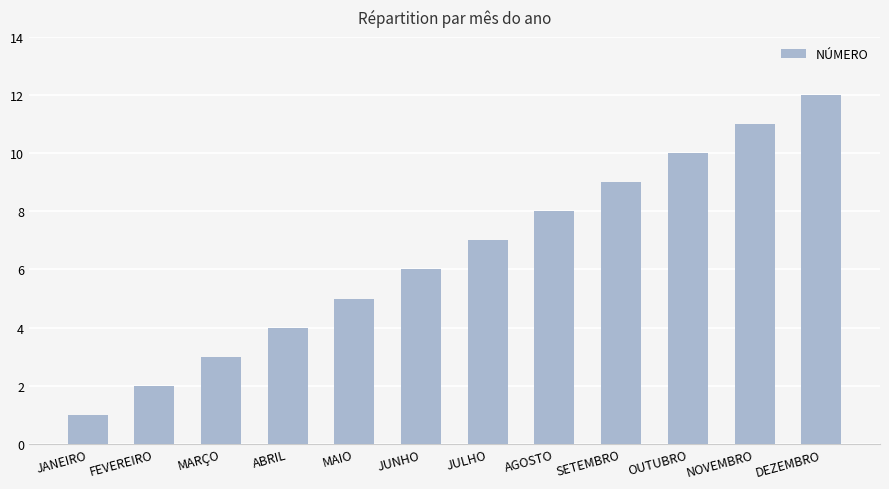

List the labels in order of value, smallest first.

JANEIRO, FEVEREIRO, MARÇO, ABRIL, MAIO, JUNHO, JULHO, AGOSTO, SETEMBRO, OUTUBRO, NOVEMBRO, DEZEMBRO